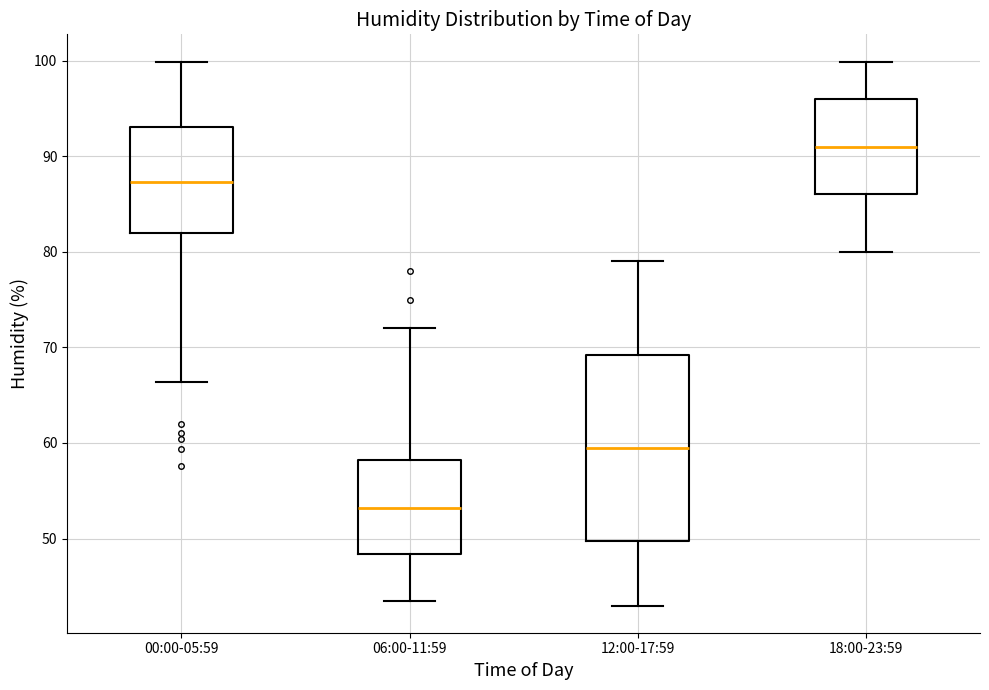

Which box is the tallest, from its lower edge to its upper edge?

12:00-17:59